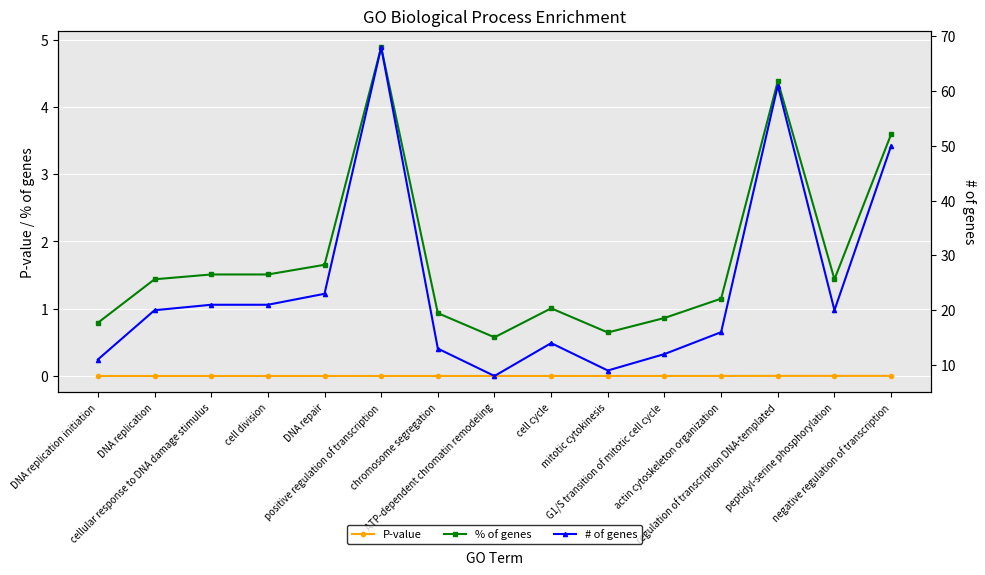

What is the difference between the maximum and minimum values in the % of genes series?

4.3